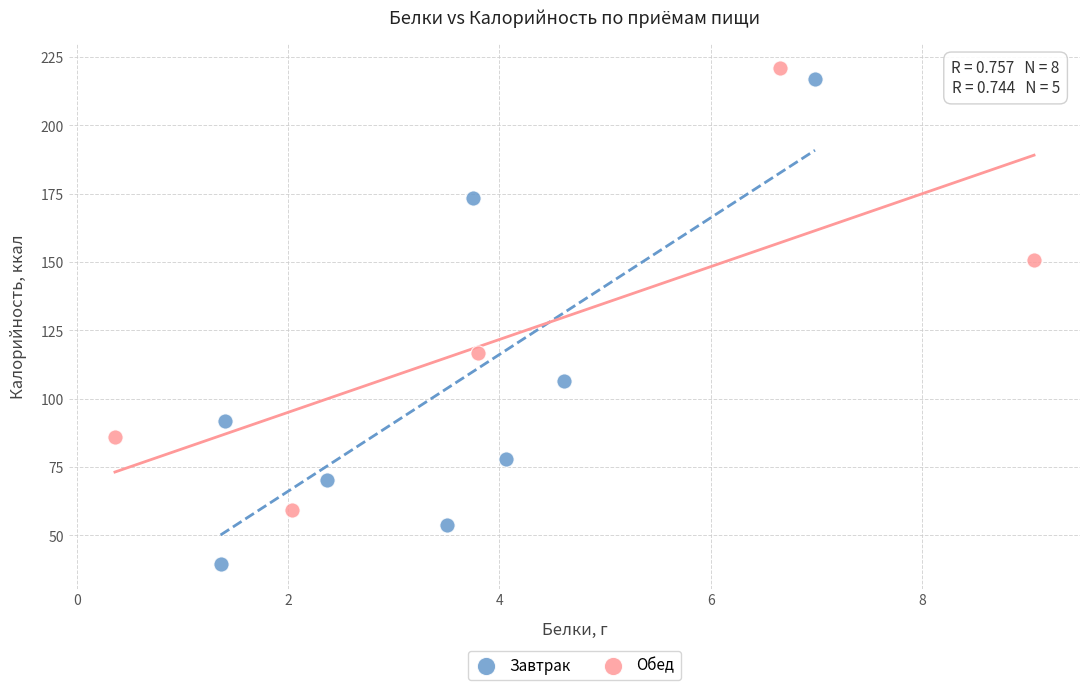

Which series reaches the maximum Y coordinate?

Обед